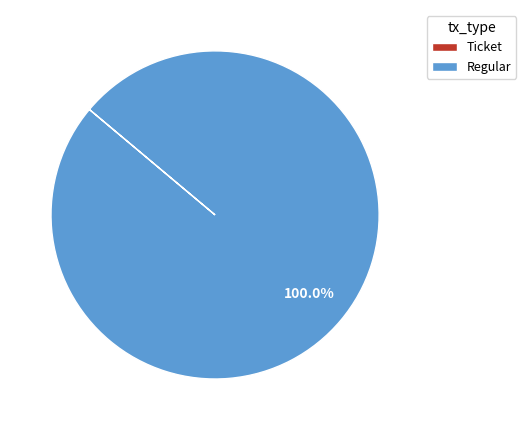

To the nearest percent, what is the difference between the largest and smallest slice percentages?

100%